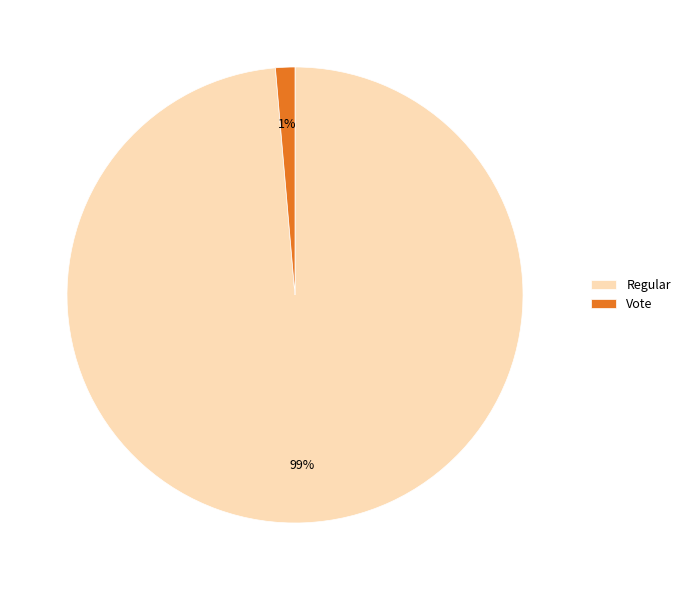

Rank the categories by value from highest to lowest.

Regular, Vote